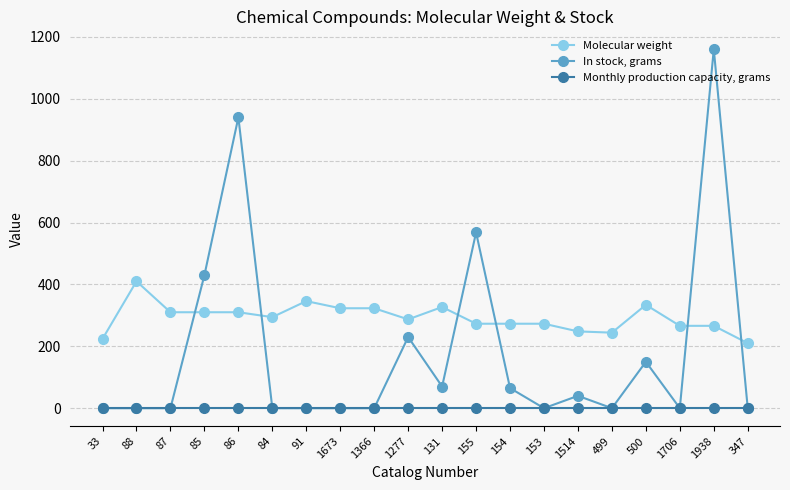

At which category does Molecular weight reach its first local peak?

88